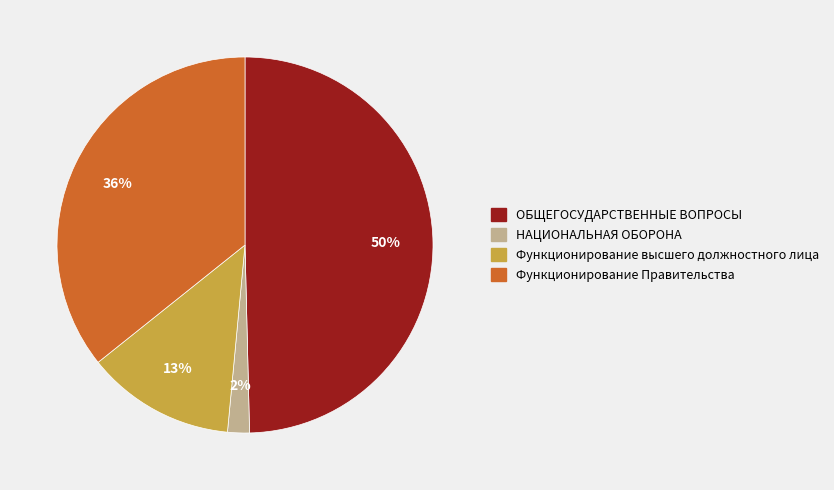

How many slices are in this pie chart?

4